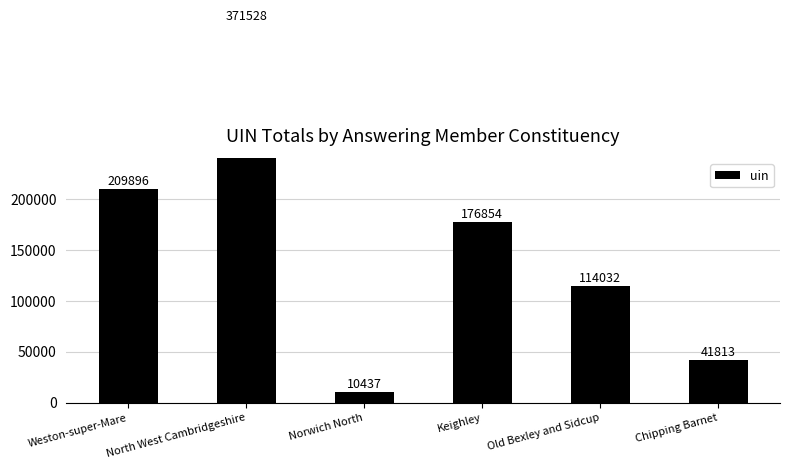

What is the smallest value displayed?

10437